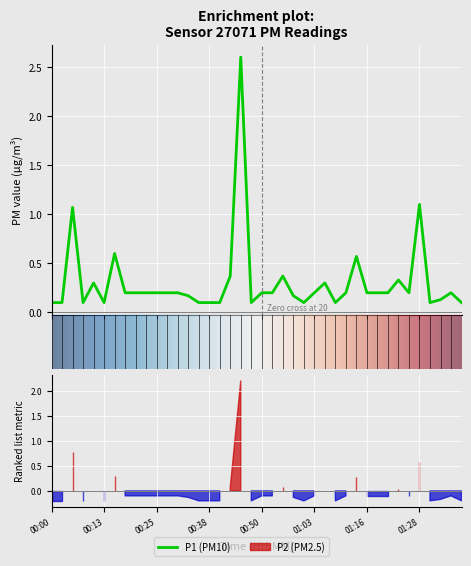

Reading left to right, transcribe all the data shown in this chart.

0.1	0.1	1.1	0.1	0.3	0.1	0.6	0.2	0.2	0.2	0.2	0.2	0.2	0.2	0.1	0.1	0.1	0.4	2.6	0.1	0.2	0.2	0.4	0.2	0.1	0.2	0.3	0.1	0.2	0.6	0.2	0.2	0.2	0.3	0.2	1.1	0.1	0.1	0.2	0.1